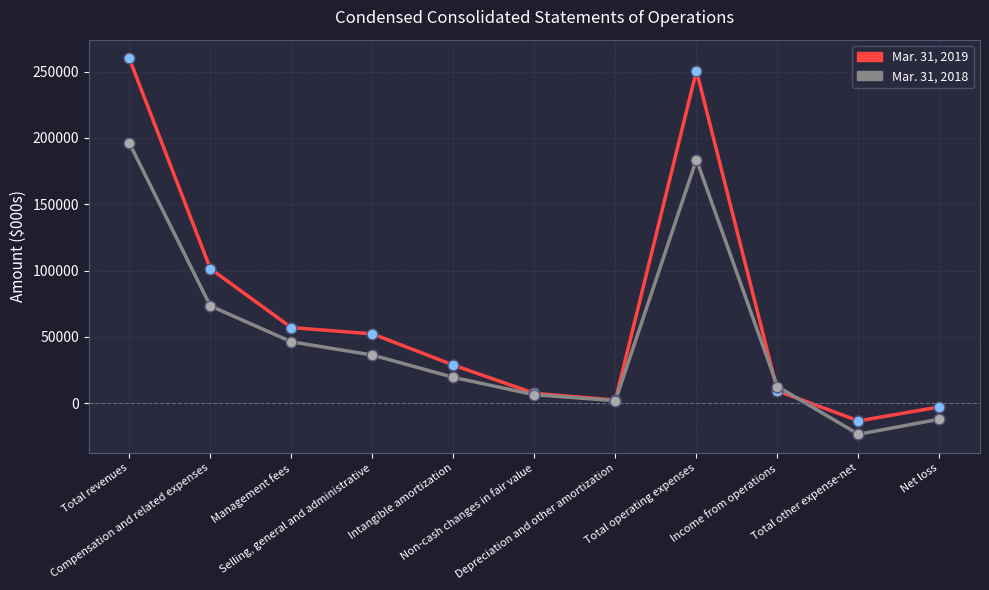

Which series has the largest range (max minus min)?

Mar. 31, 2019